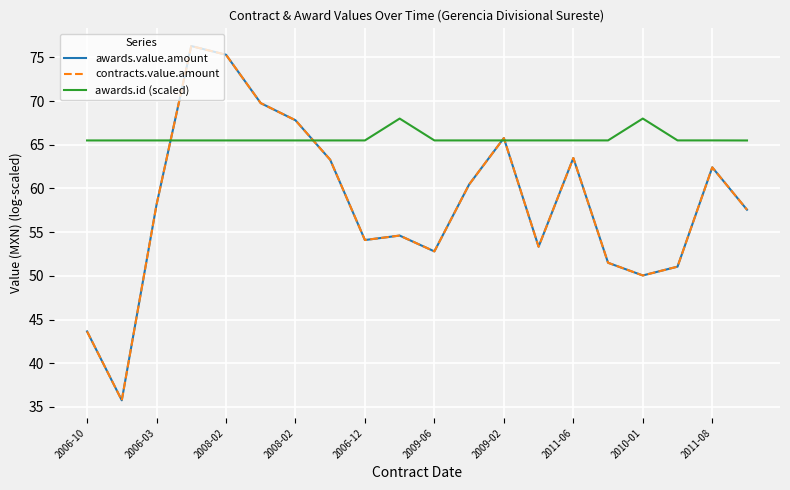

What is the label of the 10th point from the left?

2011-08